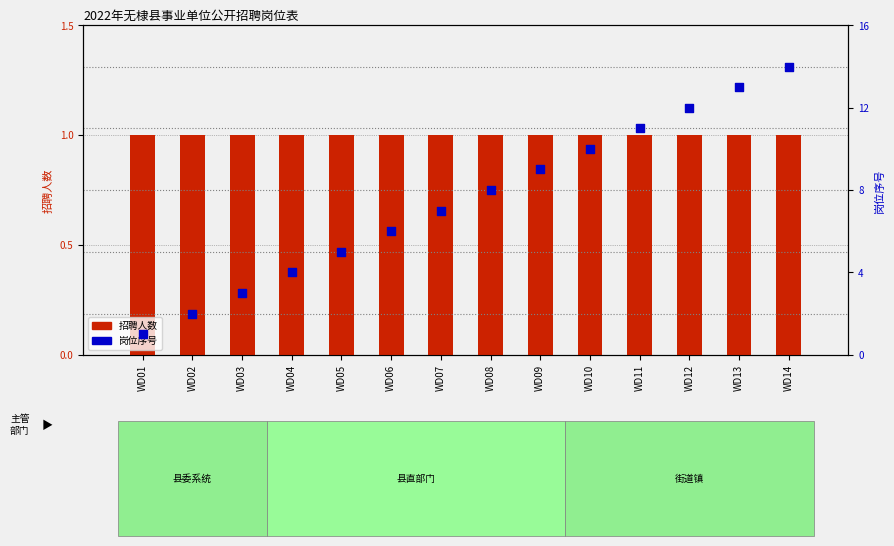

What is the total value across all series at WD12?

13